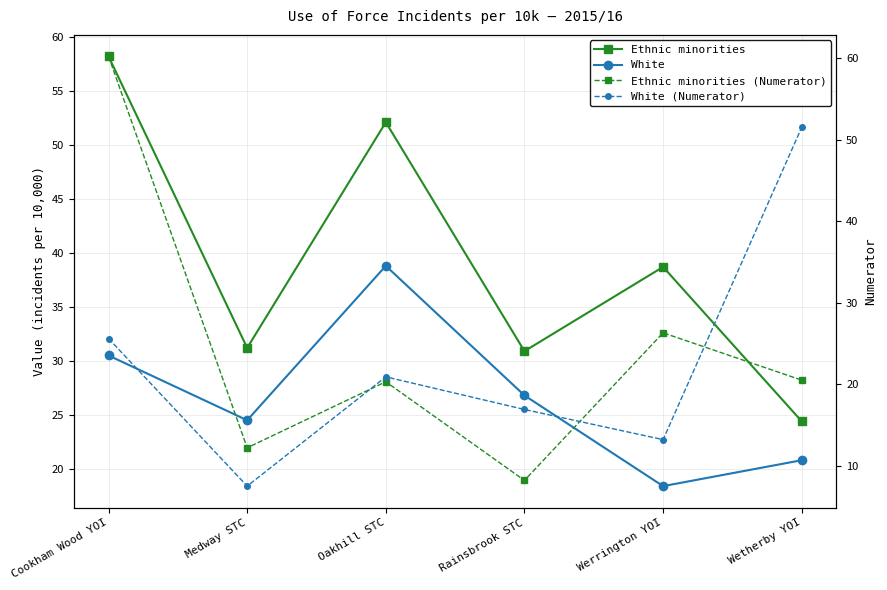

At which label does Ethnic minorities first exceed 38?

Cookham Wood YOI